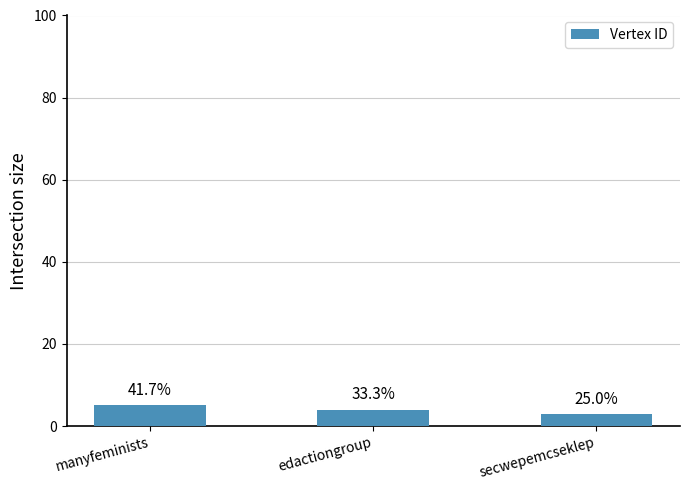

What is the change in value from edactiongroup to secwepemcseklep?

-1